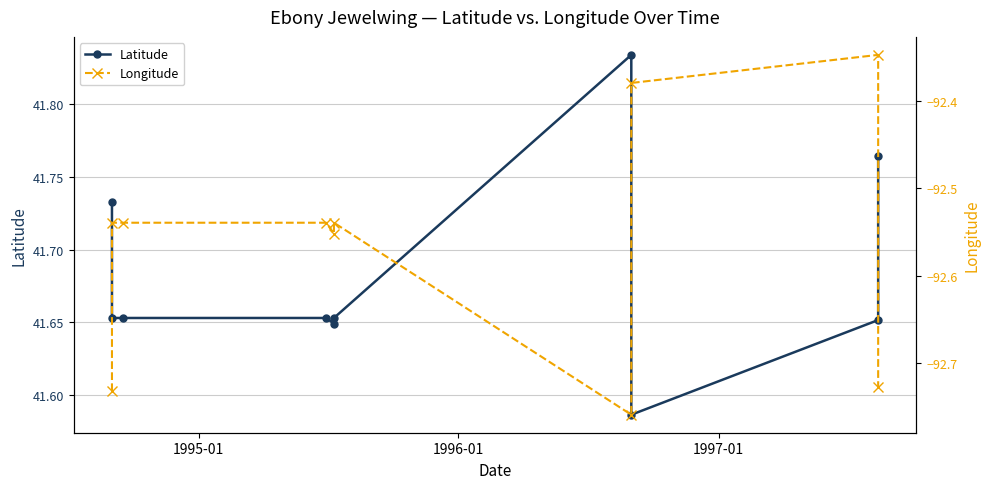

Is the value of Latitude at 8 greater than the value of Longitude at 1997-01?

Yes